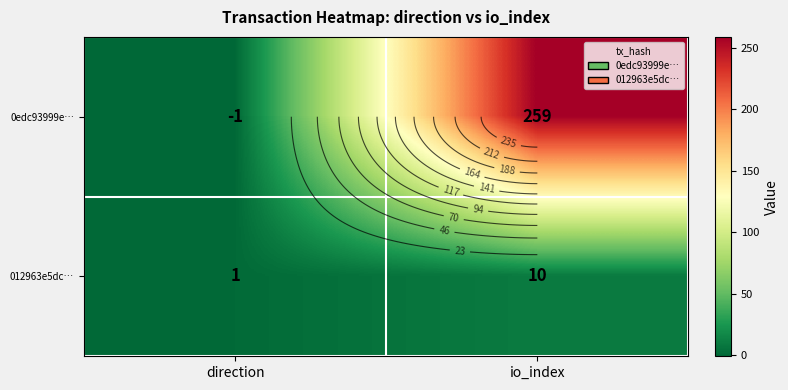

Is it true that 012963e5dc… equals 2 at direction?

False